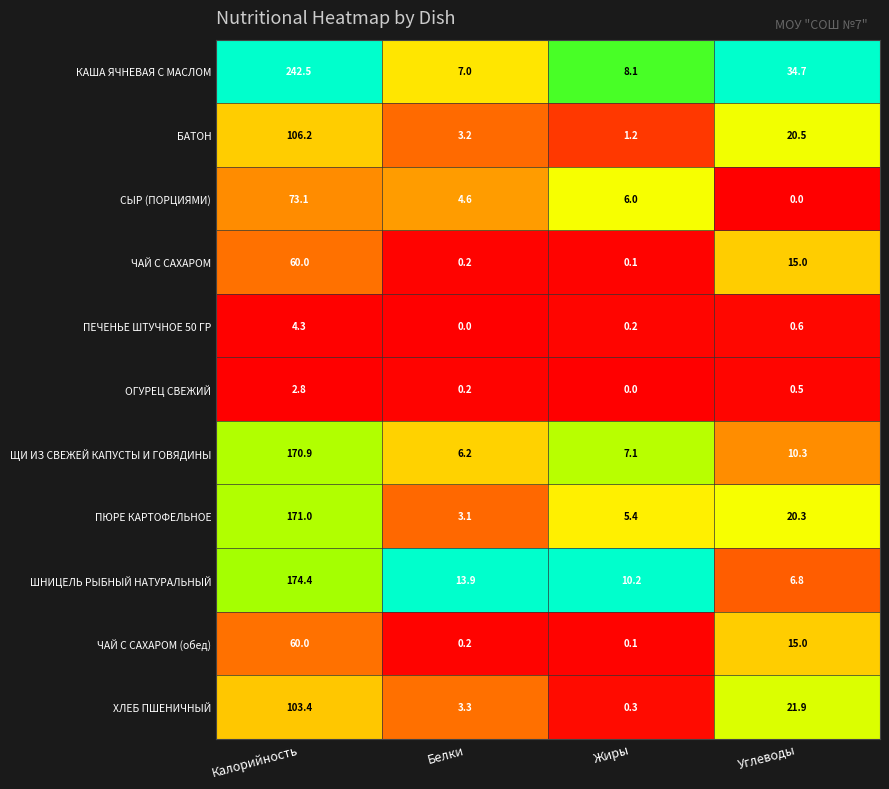

At how many categories does at least one series exceed 0?

4